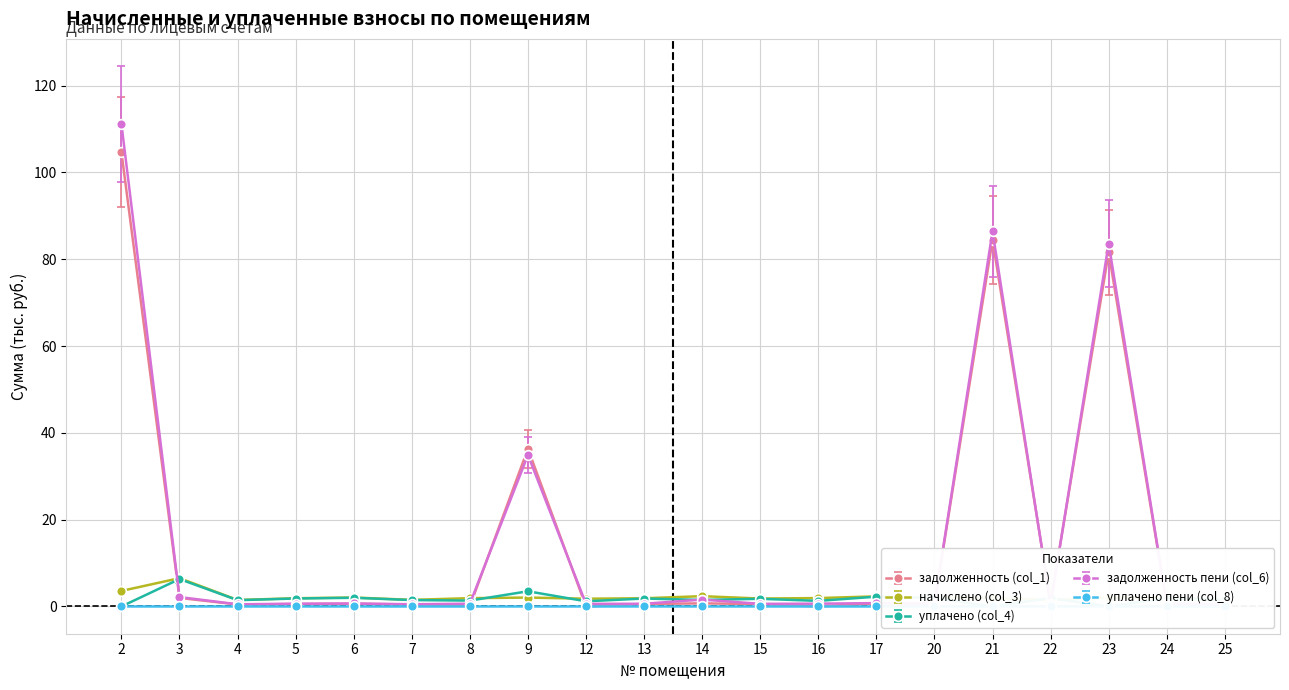

True or false: начислено (col_3) has more than 1 interior local peaks.

True